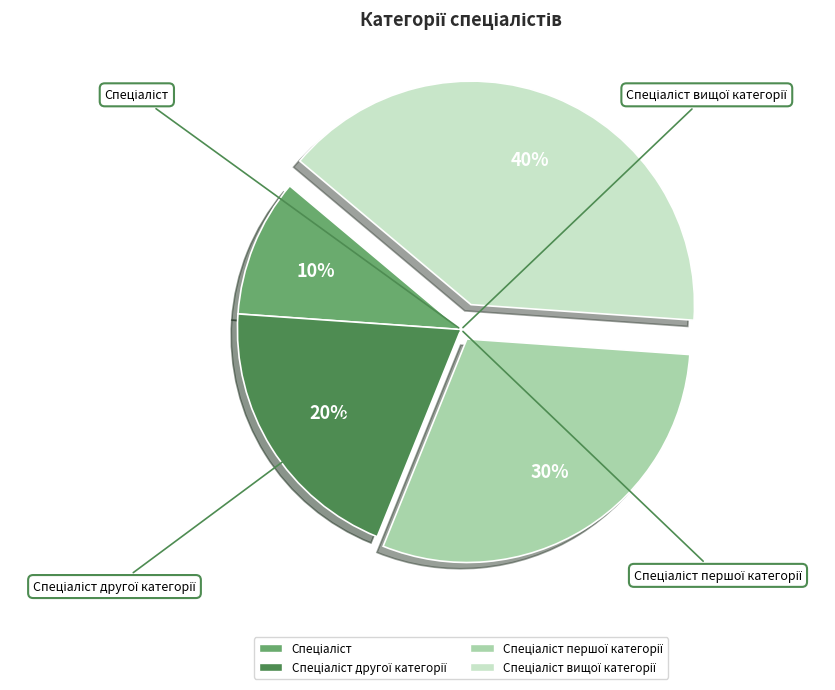

Does any single category account for the majority?

No